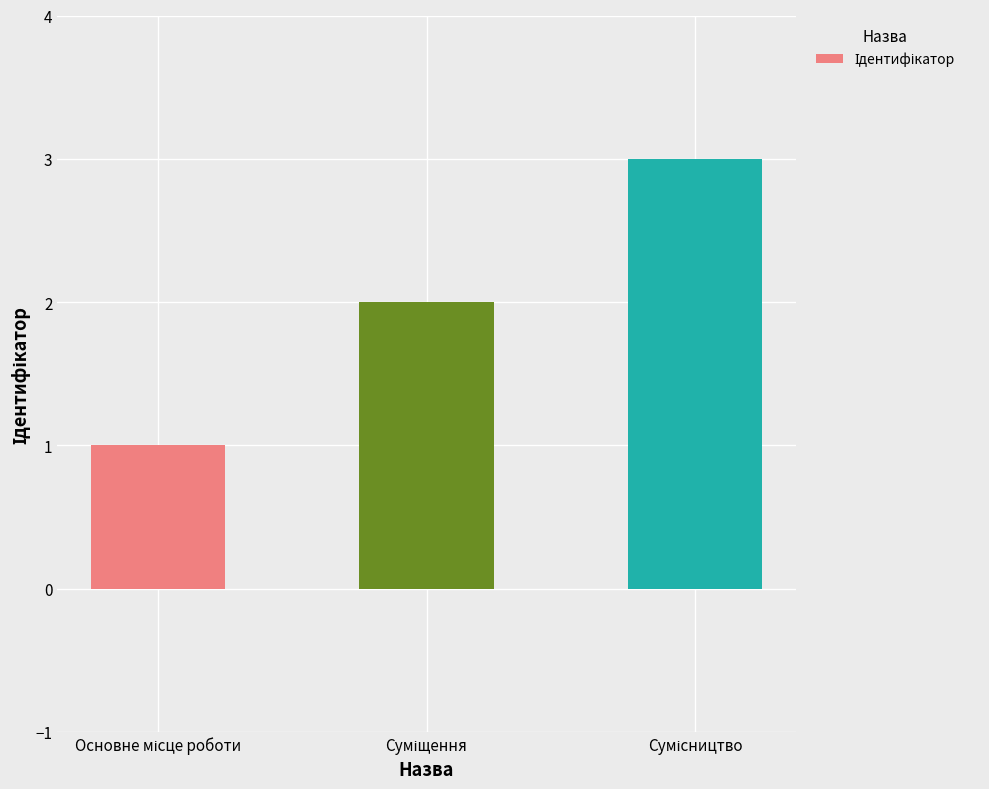

Reading left to right, extract all data points from this chart.

1	2	3